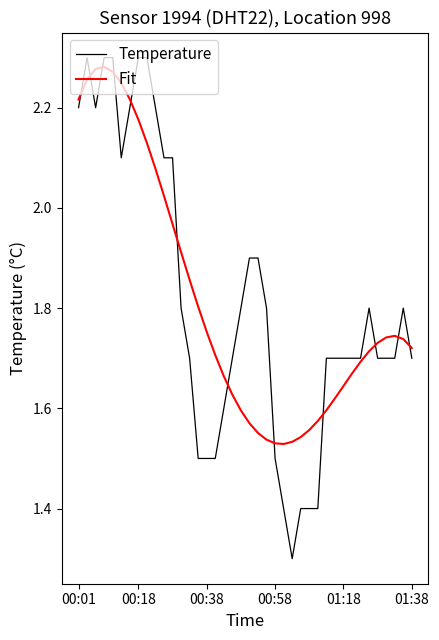

What is the smallest value displayed?

1.3